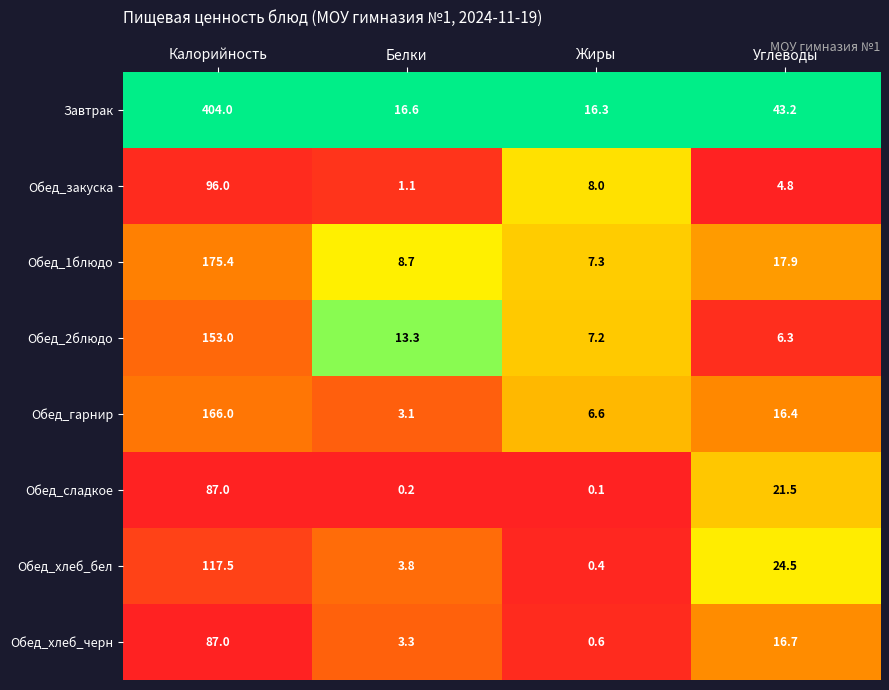

The Завтрак series shows 16.3 at Жиры. True or false?

True